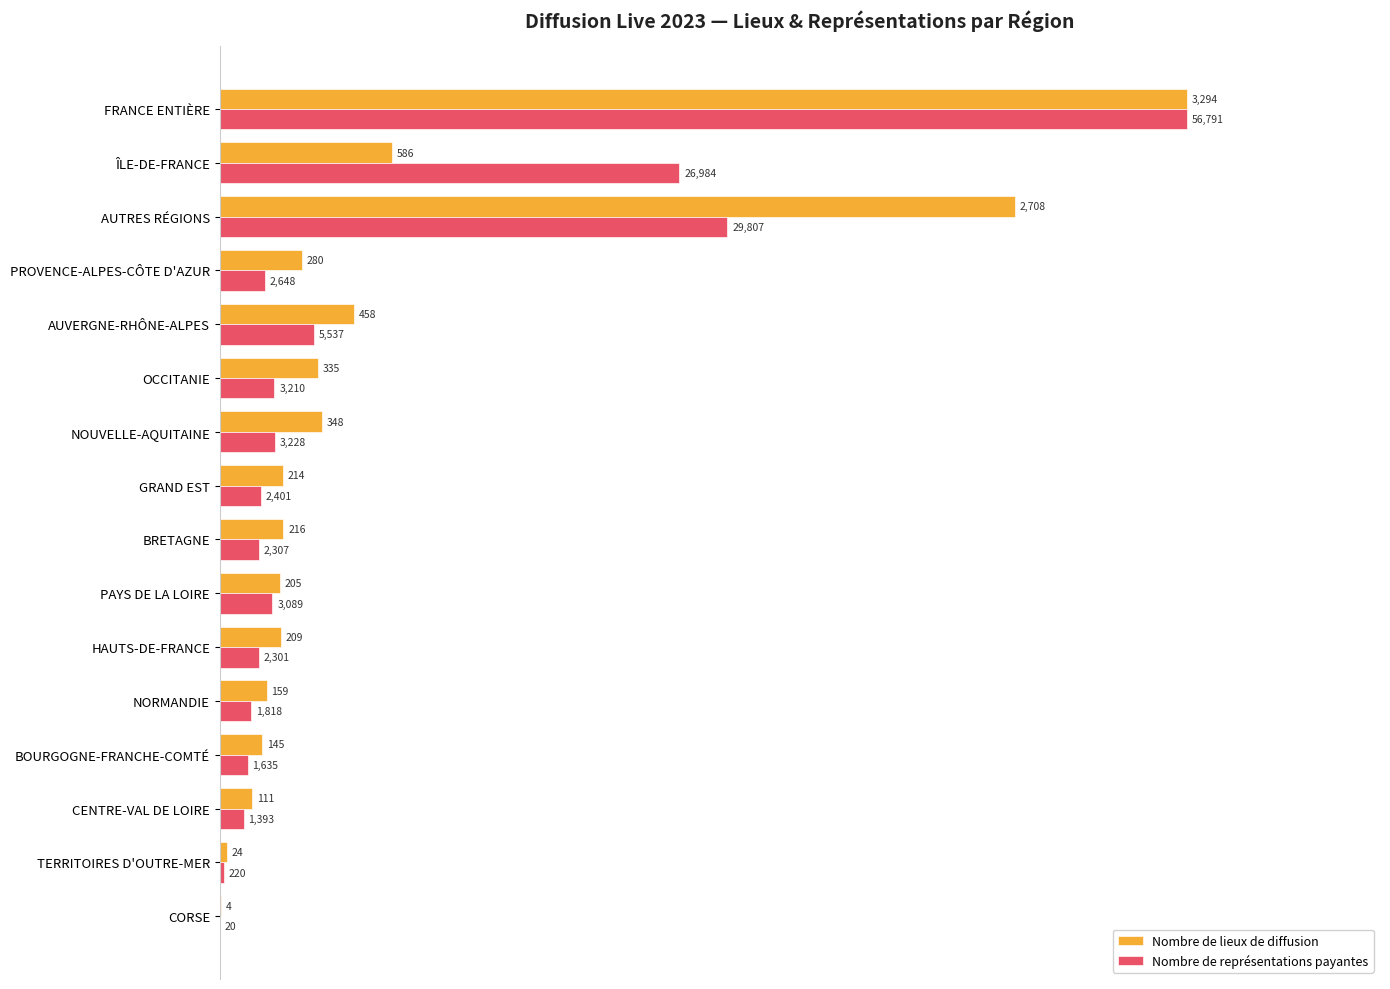

What are all the series names shown in the legend?

Nombre de lieux de diffusion, Nombre de représentations payantes